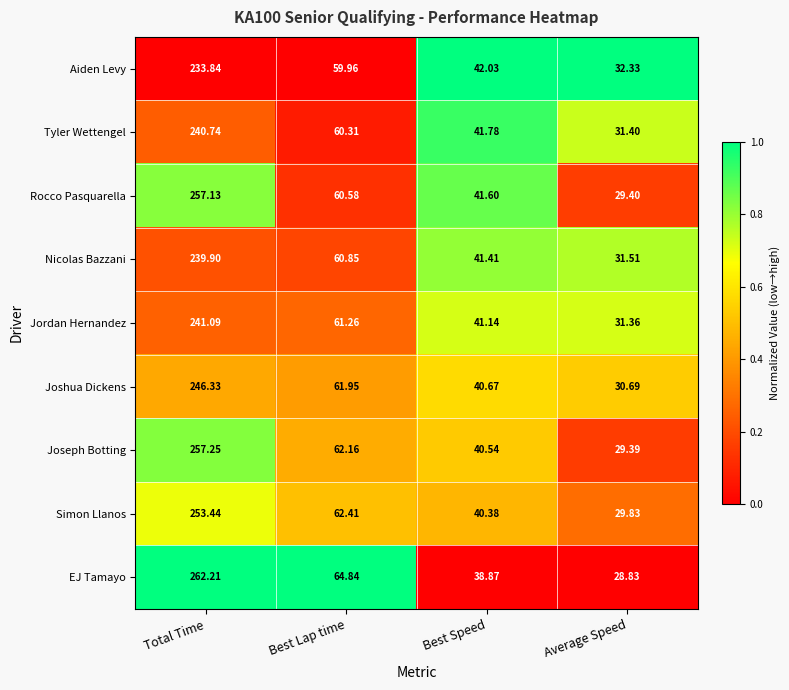

At which category is the sum across all series the highest?

Total Time